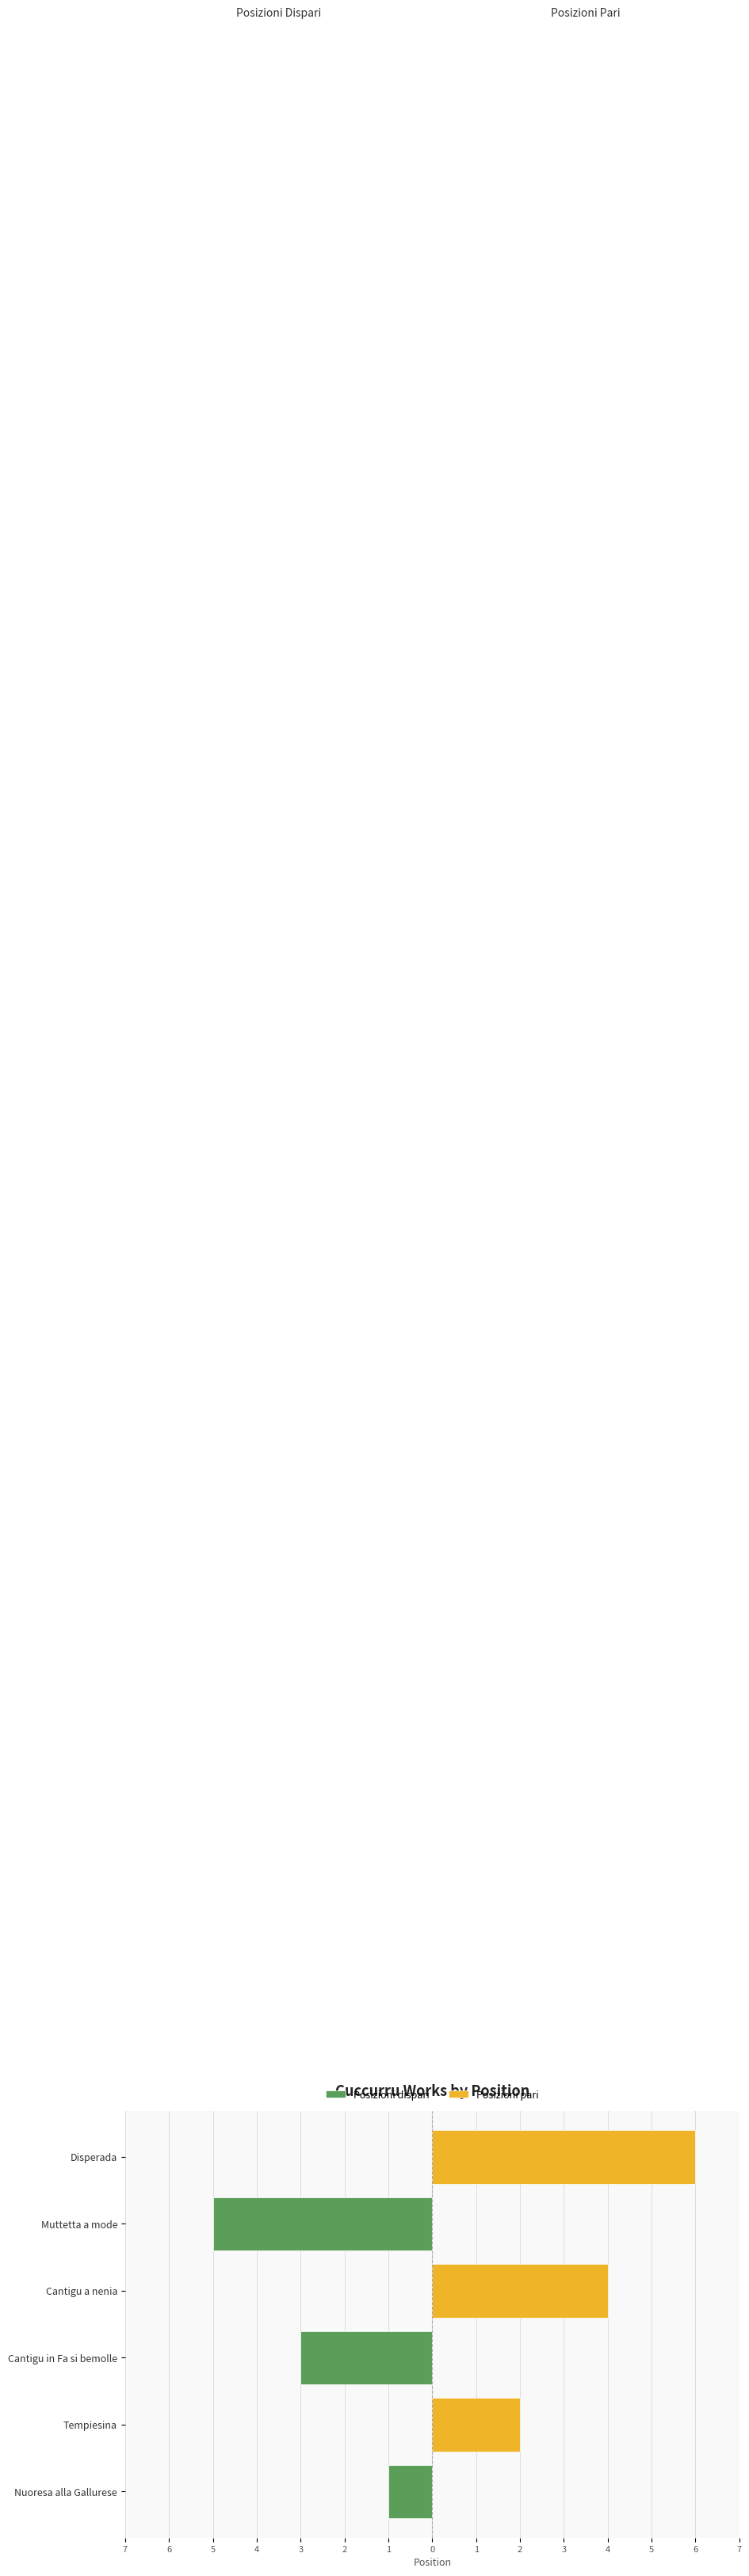

Does the chart contain stacked bars?

No